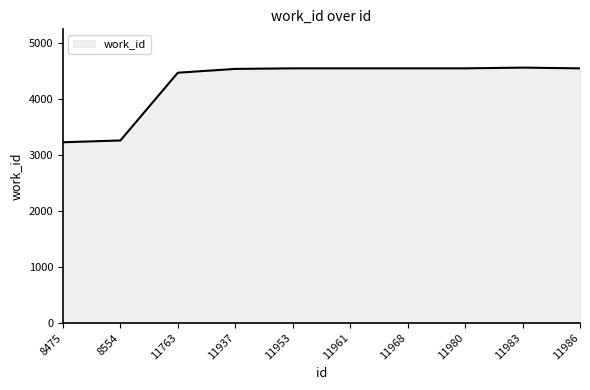

What is the smallest value displayed?

3227